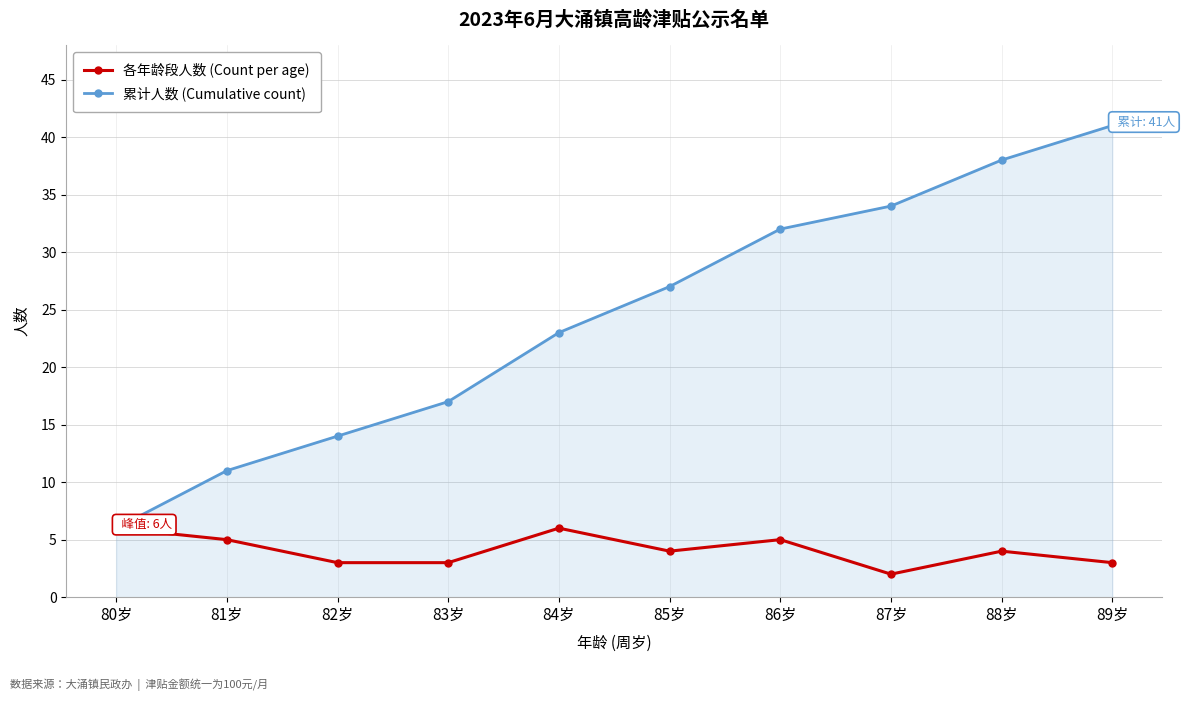

True or false: 累计人数 (Cumulative count) has more than 2 points higher than both neighbors.

False